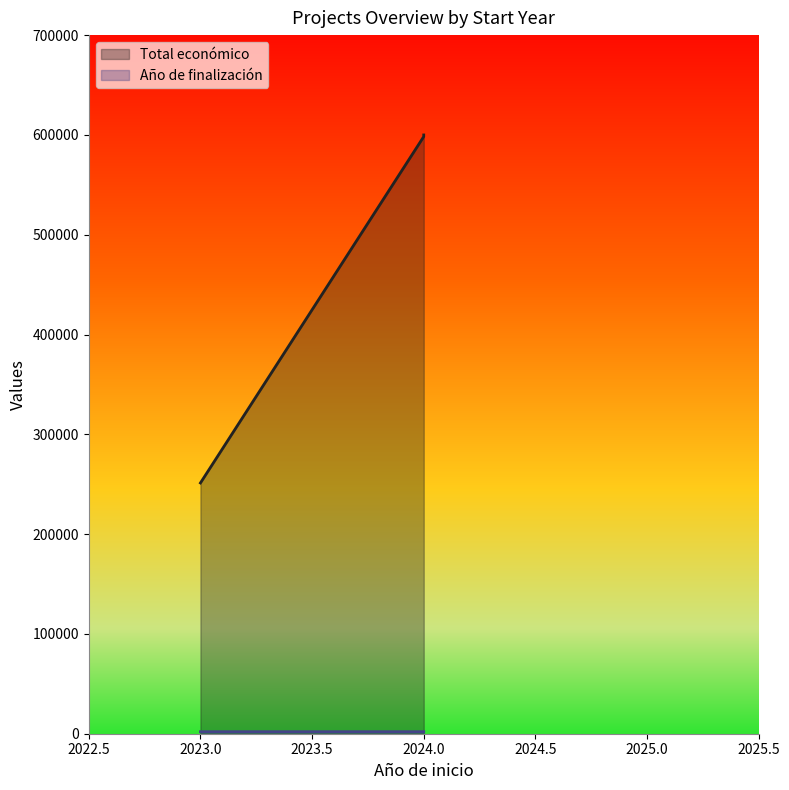

How many values in the Total económico series exceed 598303?

1